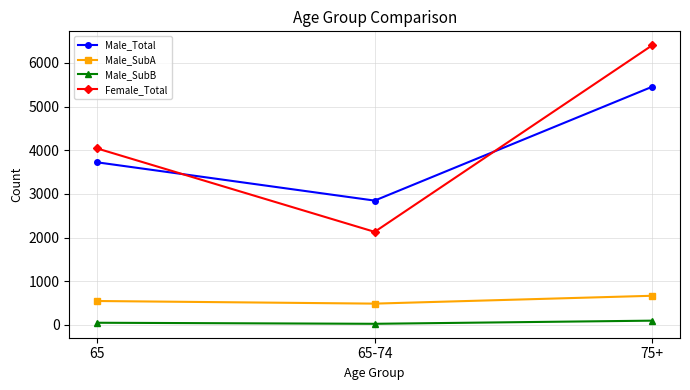

Which series has the widest spread of values?

Female_Total